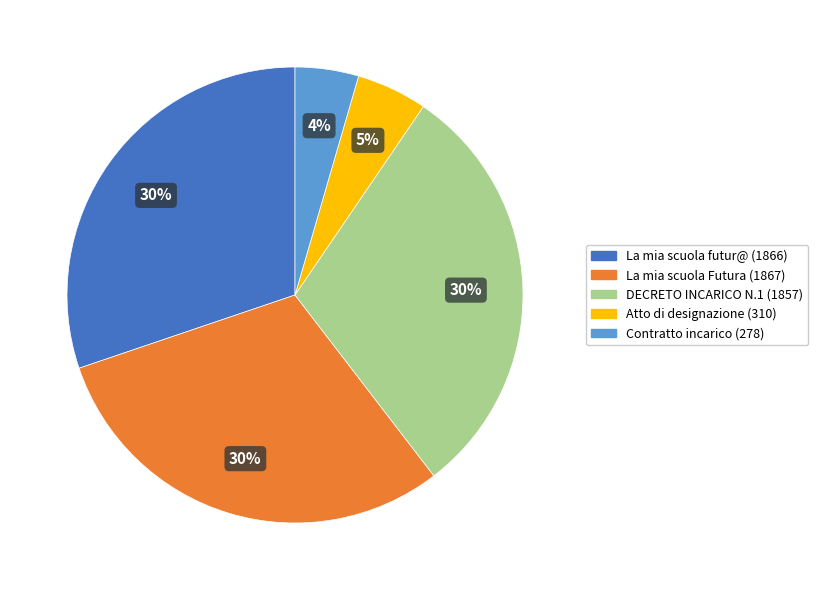

Which category has the smallest portion of the pie?

Contratto incarico